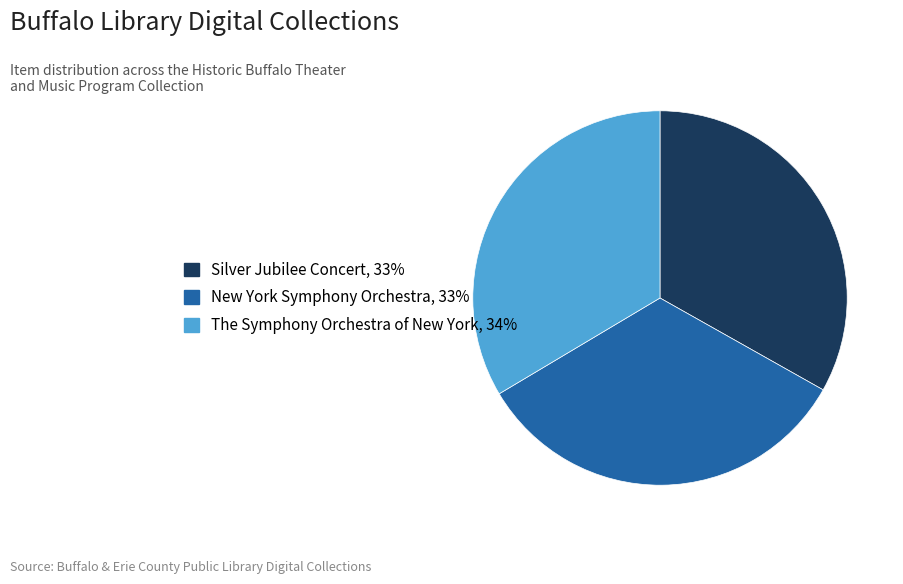

Approximately how many times larger is the value at The Symphony Orchestra of New York compared to Silver Jubilee Concert?

1.0